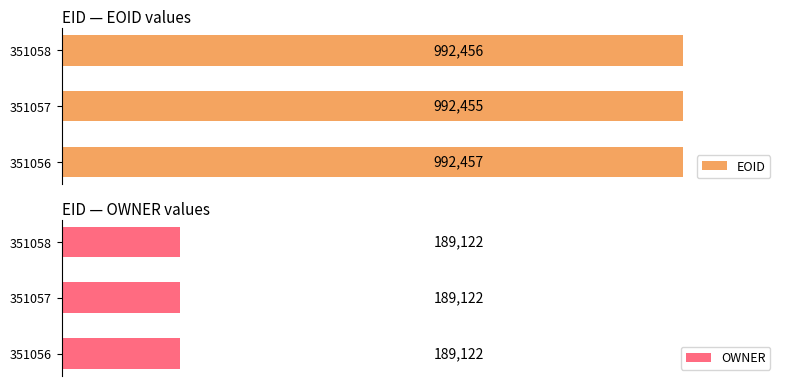

Rank the categories by EOID value from highest to lowest.

351056, 351058, 351057